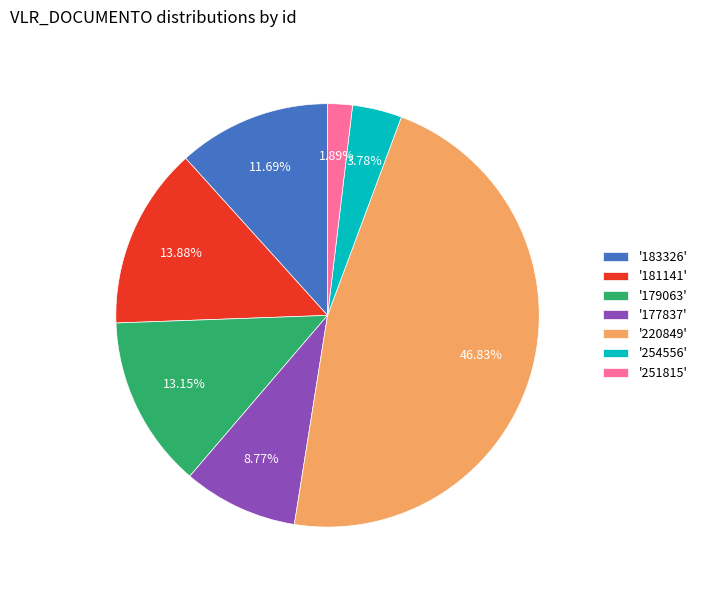

Which has a higher value, '183326' or '251815'?

'183326'